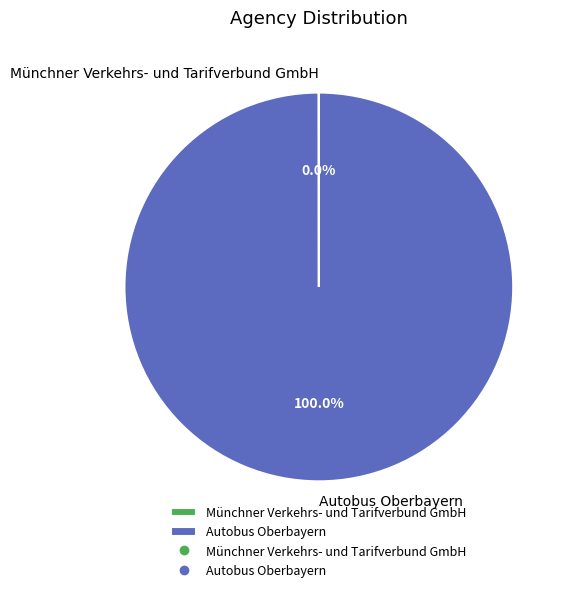

Which category has the biggest portion of the pie?

Autobus Oberbayern